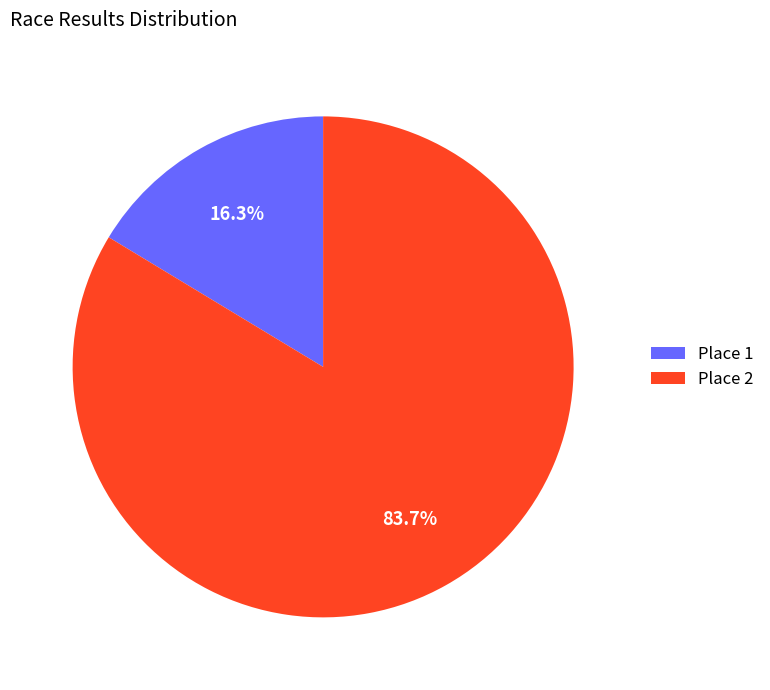

Which category has the smallest portion of the pie?

Place 1